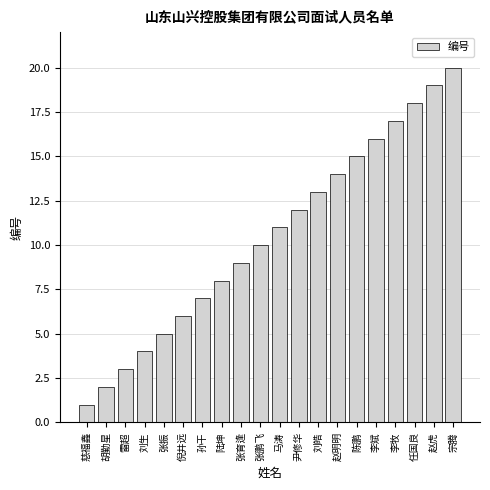

What is the difference between the second highest and second lowest values?

17